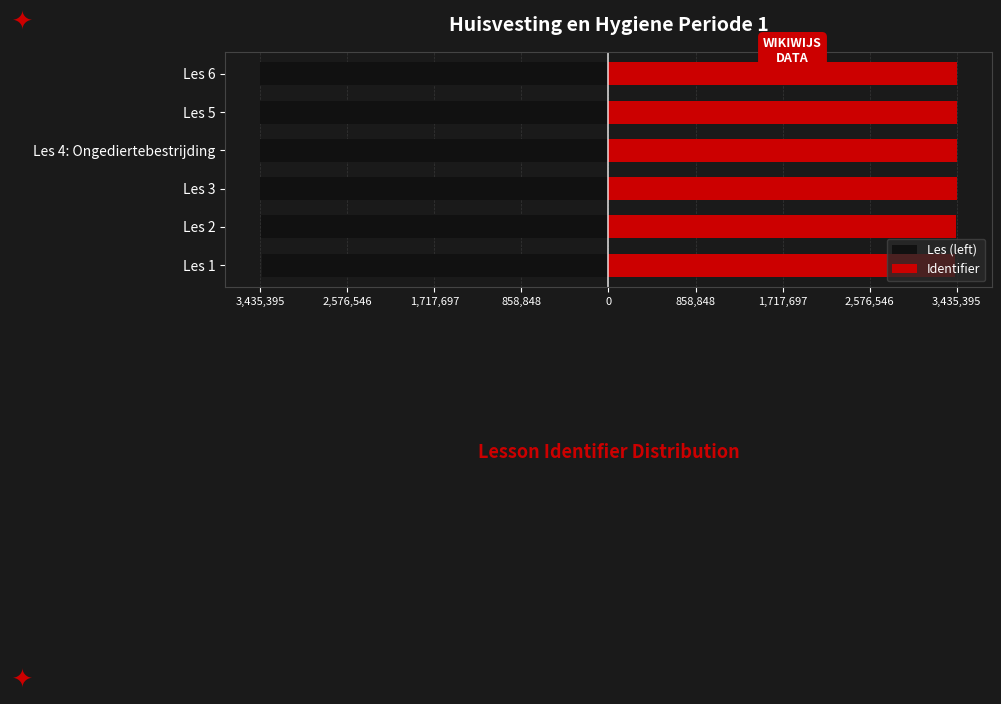

The Les (left) series shows -3435390.0 at Les 5. True or false?

True